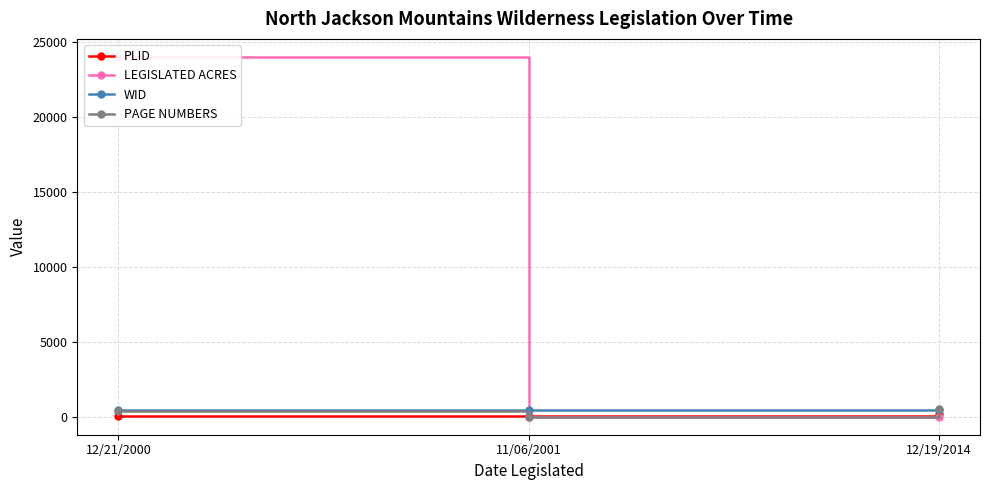

How many lines are shown in the chart?

4